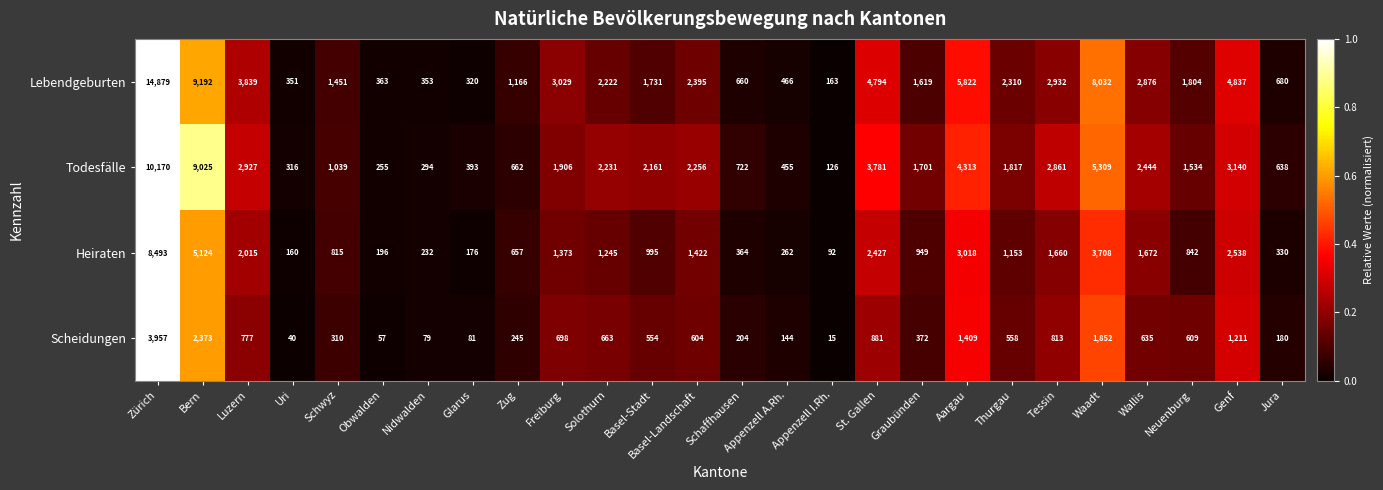

At which category does the chart reach its peak across all series?

Zürich